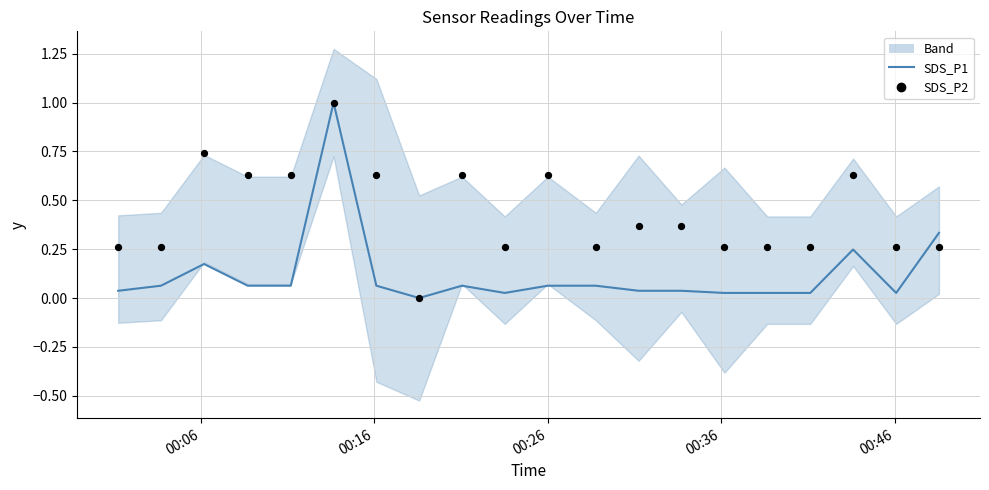

What are all the series names shown in the legend?

SDS_P1, SDS_P2